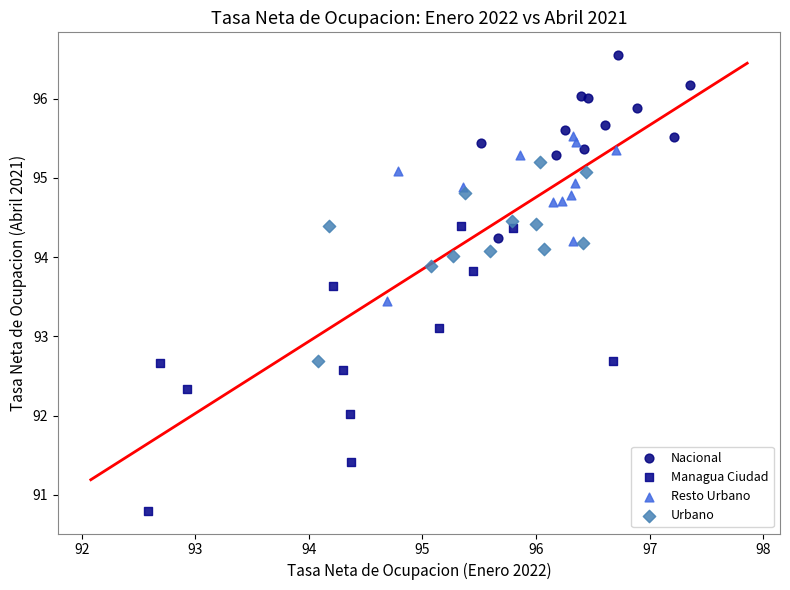

Which series reaches the minimum Y coordinate?

Managua Ciudad